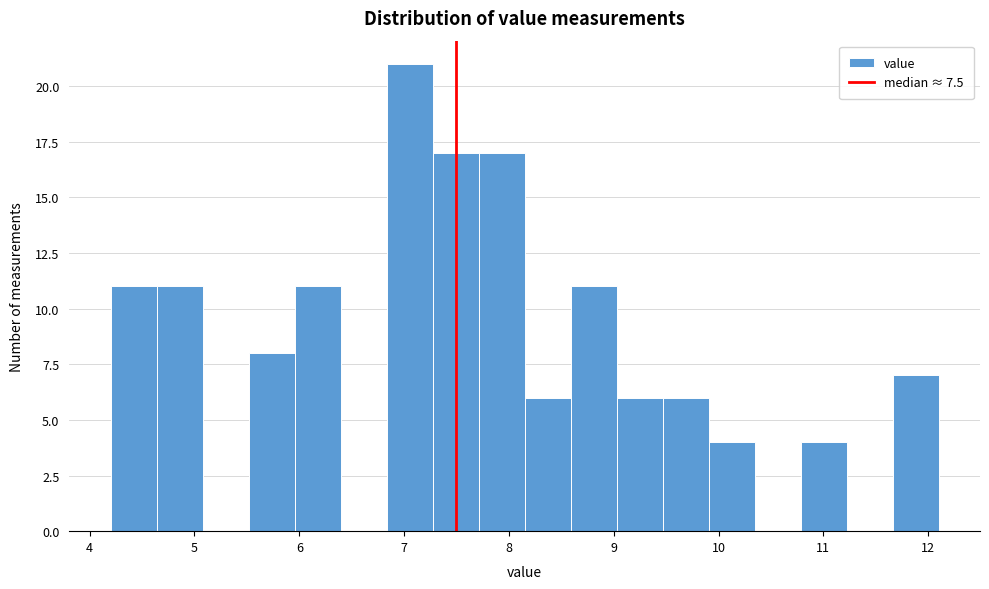

How tall is the bar that spans 9.5 to 9.9 on the x-axis? Neither the bar edges nor the heights are printed on the chart, so give them approximately, as read against the axes.

6